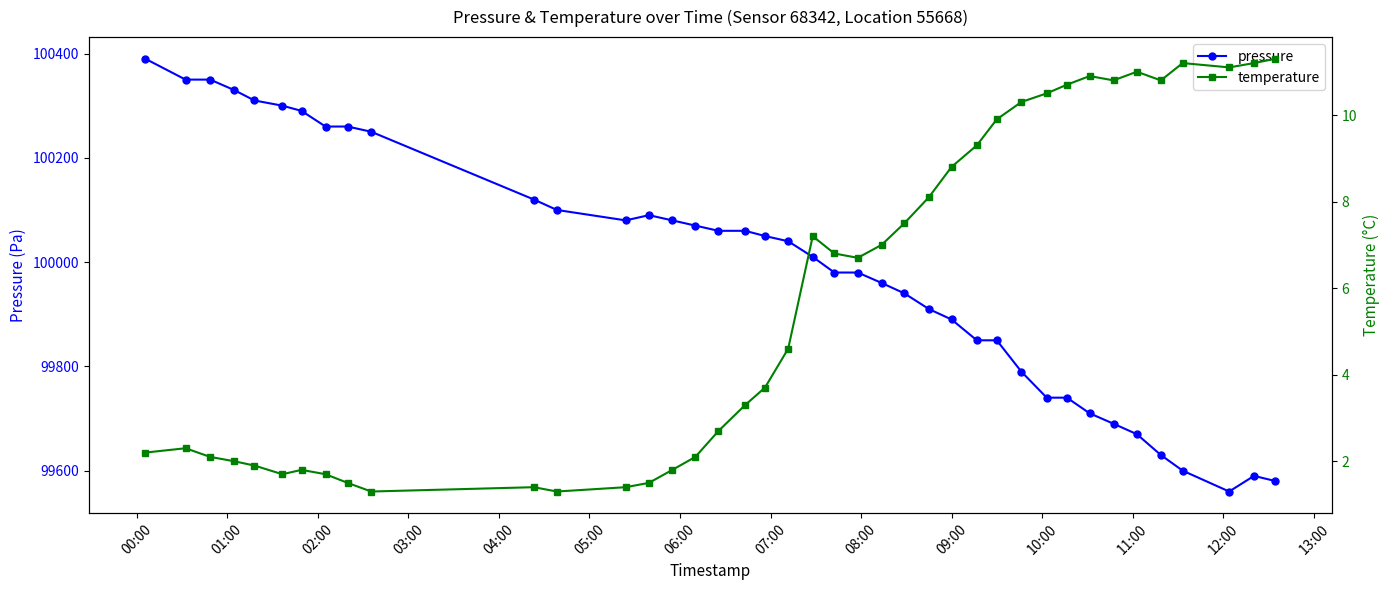

In temperature, how many points are higher than both neighbors (excluding endpoints)?

7